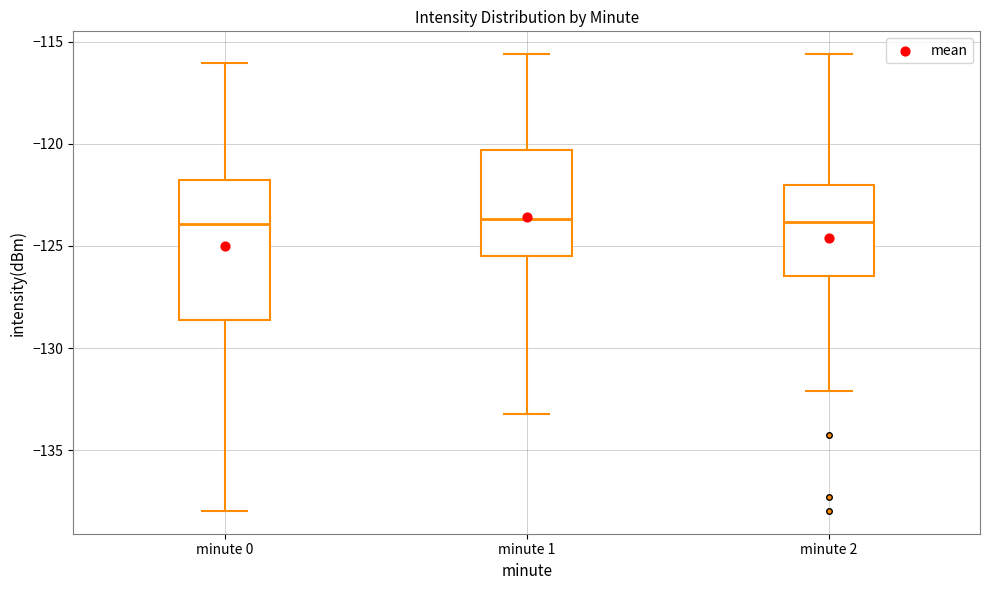

Comparing the boxes themselves (not the whiskers), which one is the tallest?

minute 0